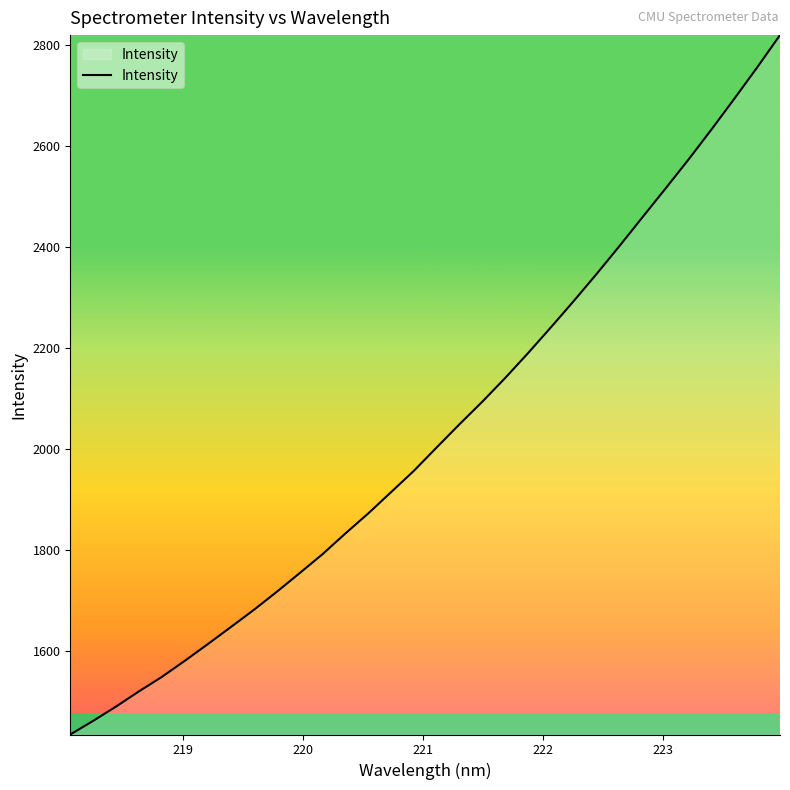

What is the greatest value displayed?

2819.6